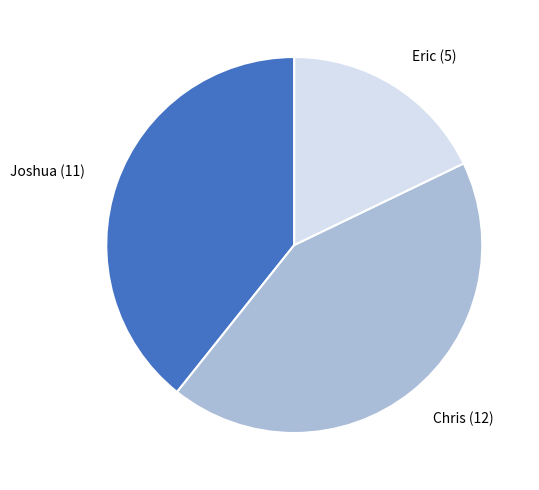

How many segments does this pie chart have?

3